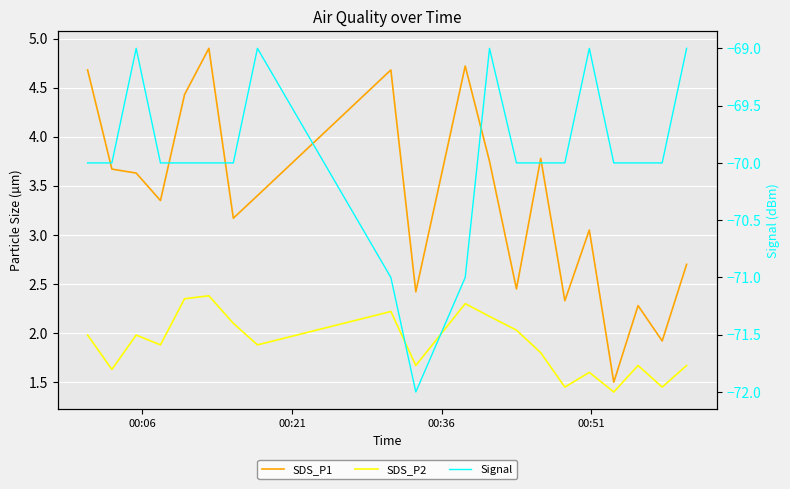

Reading right to left, extract all data points from this chart.

SDS_P1: 2.7	1.9	2.3	1.5	3.0	2.3	3.8	2.5	3.8	4.7	2.4	4.7	3.4	3.2	4.9	4.4	3.4	3.6	3.7	4.7
SDS_P2: 1.7	1.4	1.7	1.4	1.6	1.4	1.8	2.0	2.2	2.3	1.7	2.2	1.9	2.1	2.4	2.4	1.9	2.0	1.6	2.0
Signal: -69.0	-70.0	-70.0	-70.0	-69.0	-70.0	-70.0	-70.0	-69.0	-71.0	-72.0	-71.0	-69.0	-70.0	-70.0	-70.0	-70.0	-69.0	-70.0	-70.0